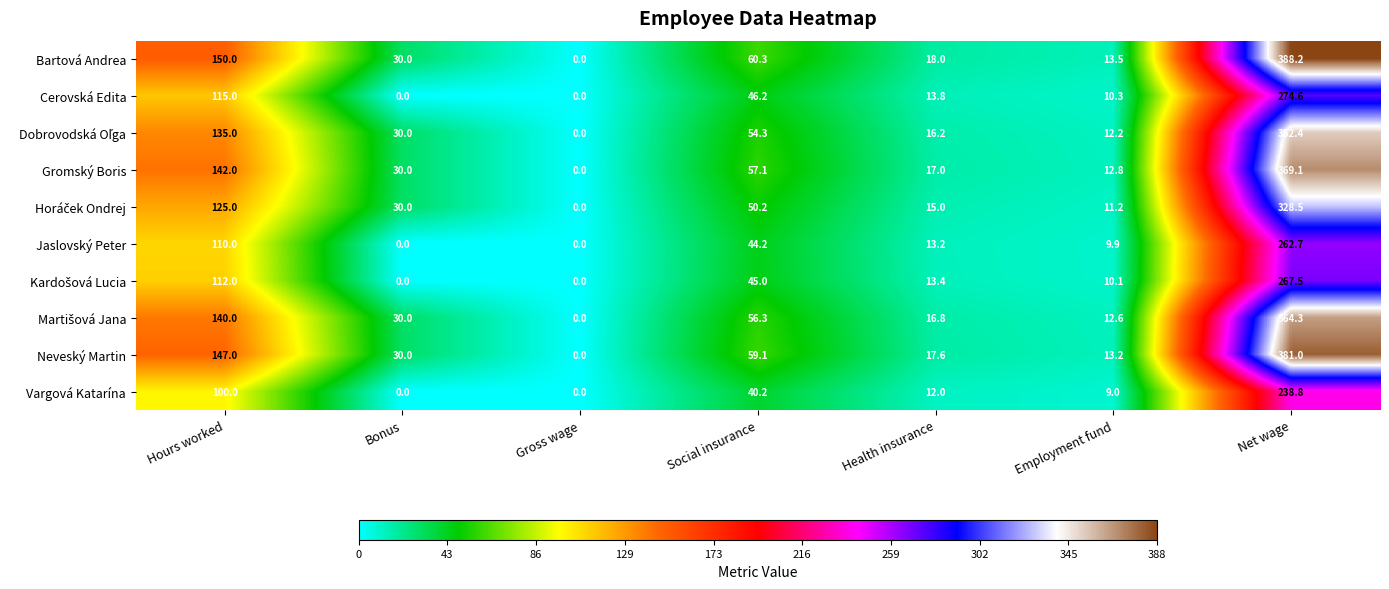

At which category is the sum across all series the highest?

Net wage